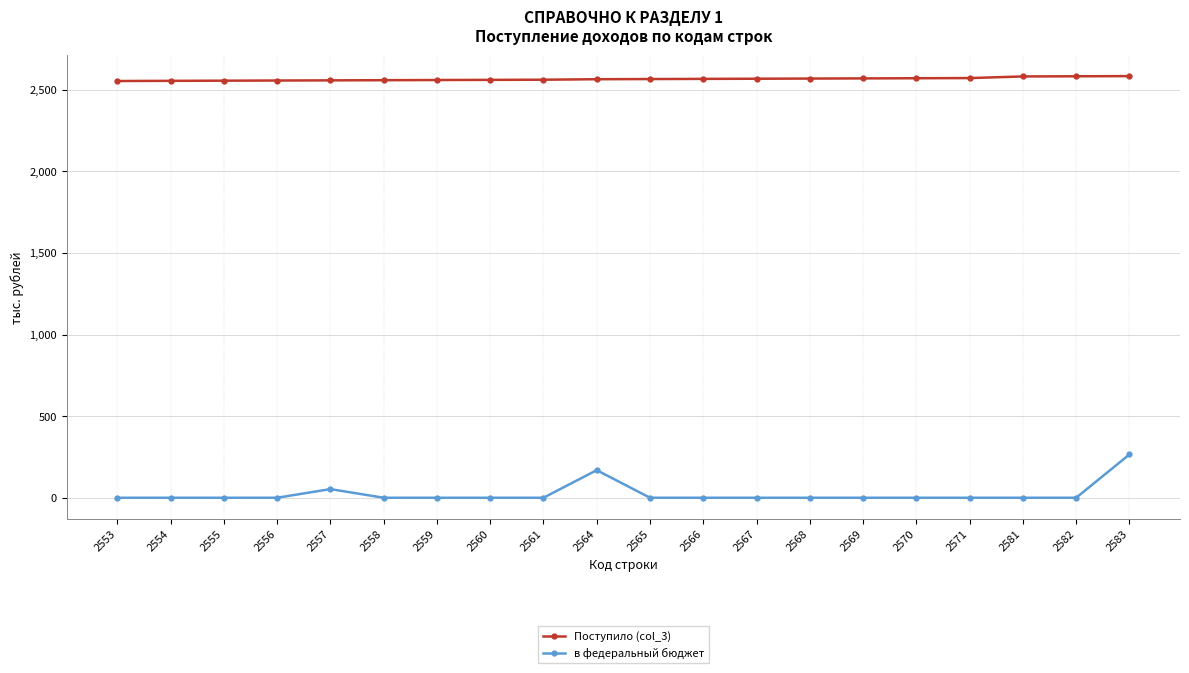

The в федеральный бюджет series shows 0 at 2560. True or false?

True